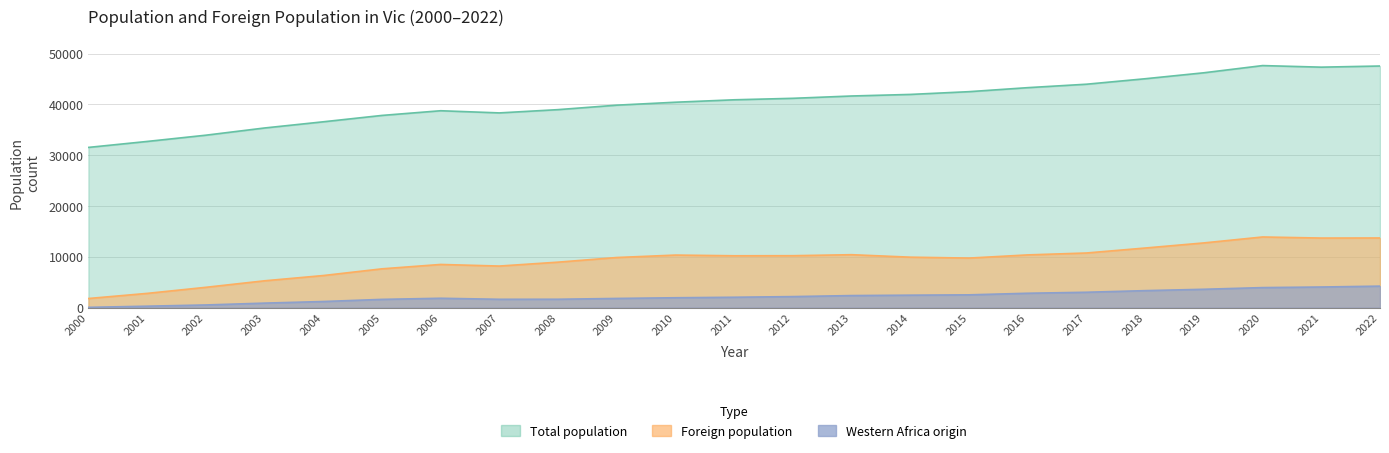

Does the chart display data point markers on the line(s)?

No